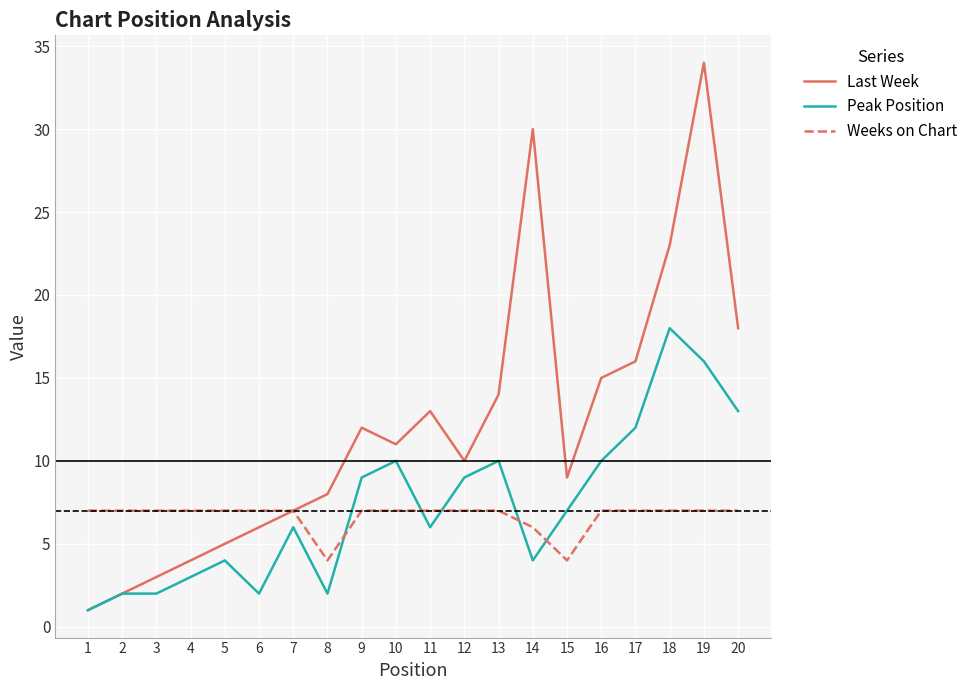

What is the spread (max minus min) of values at 5?

3